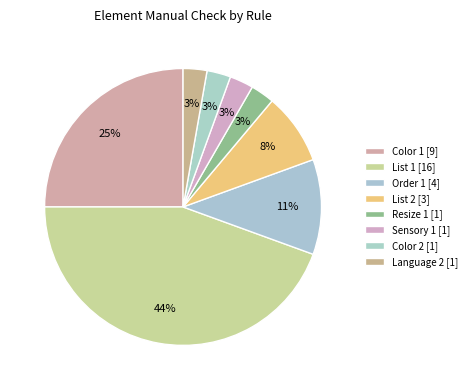

Count the number of slices in the pie.

8